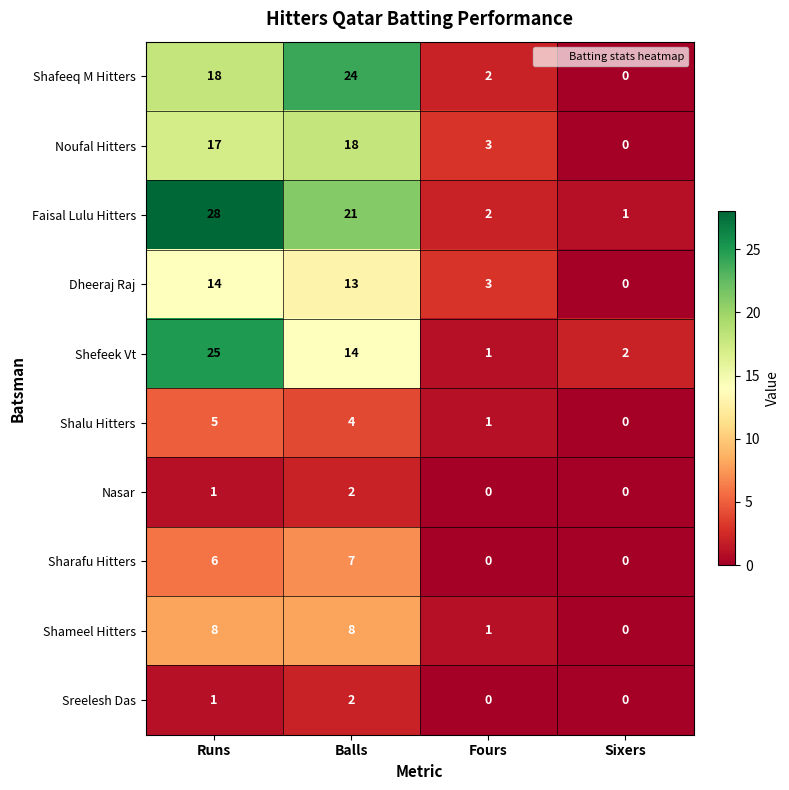

Which series changed the most between Runs and Sixers?

Faisal Lulu Hitters